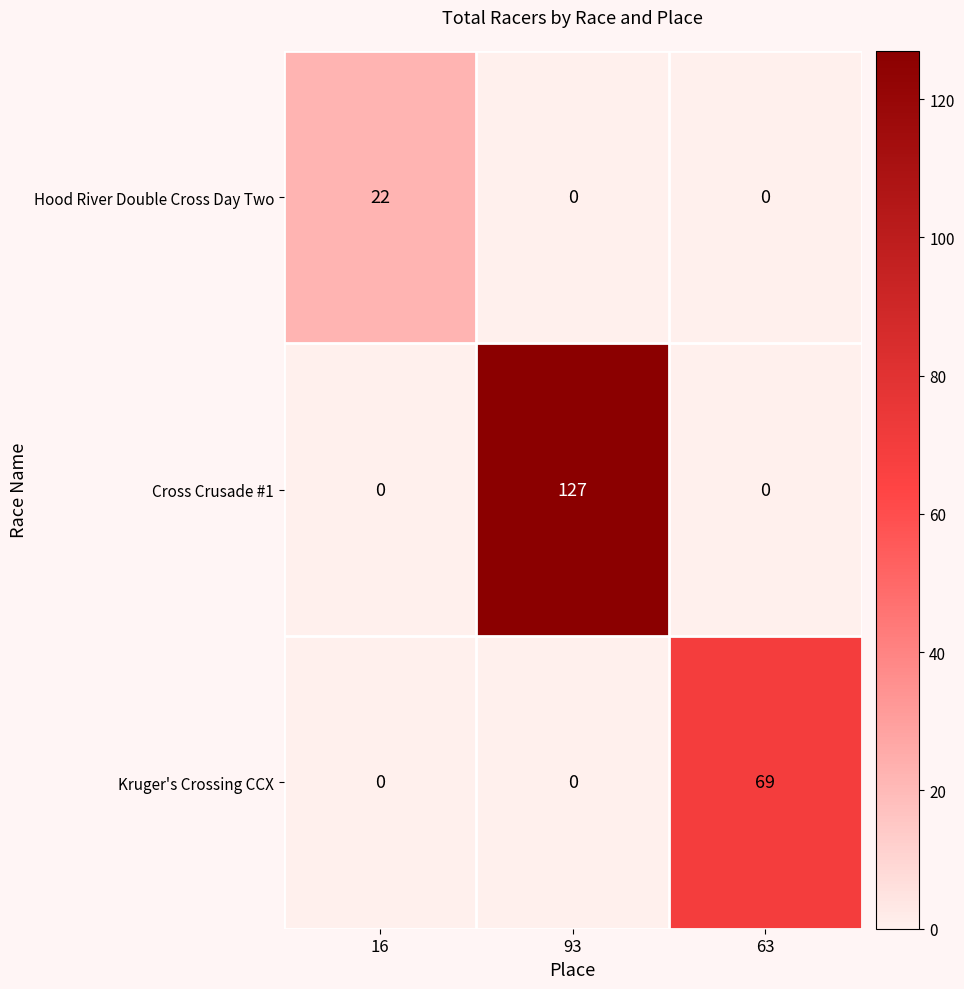

Count the Cross Crusade #1 values in the range 0 to 127.

3